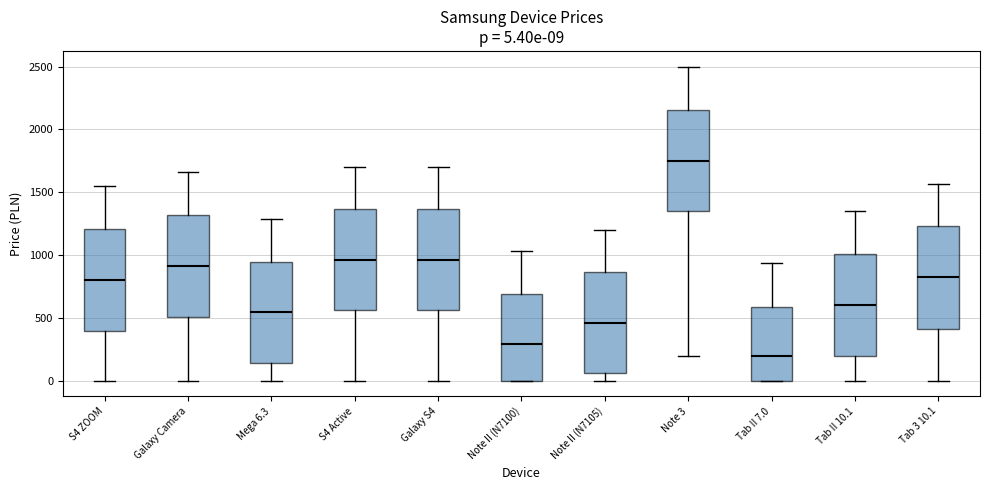

Which box's median line is the lowest?

Tab II 7.0